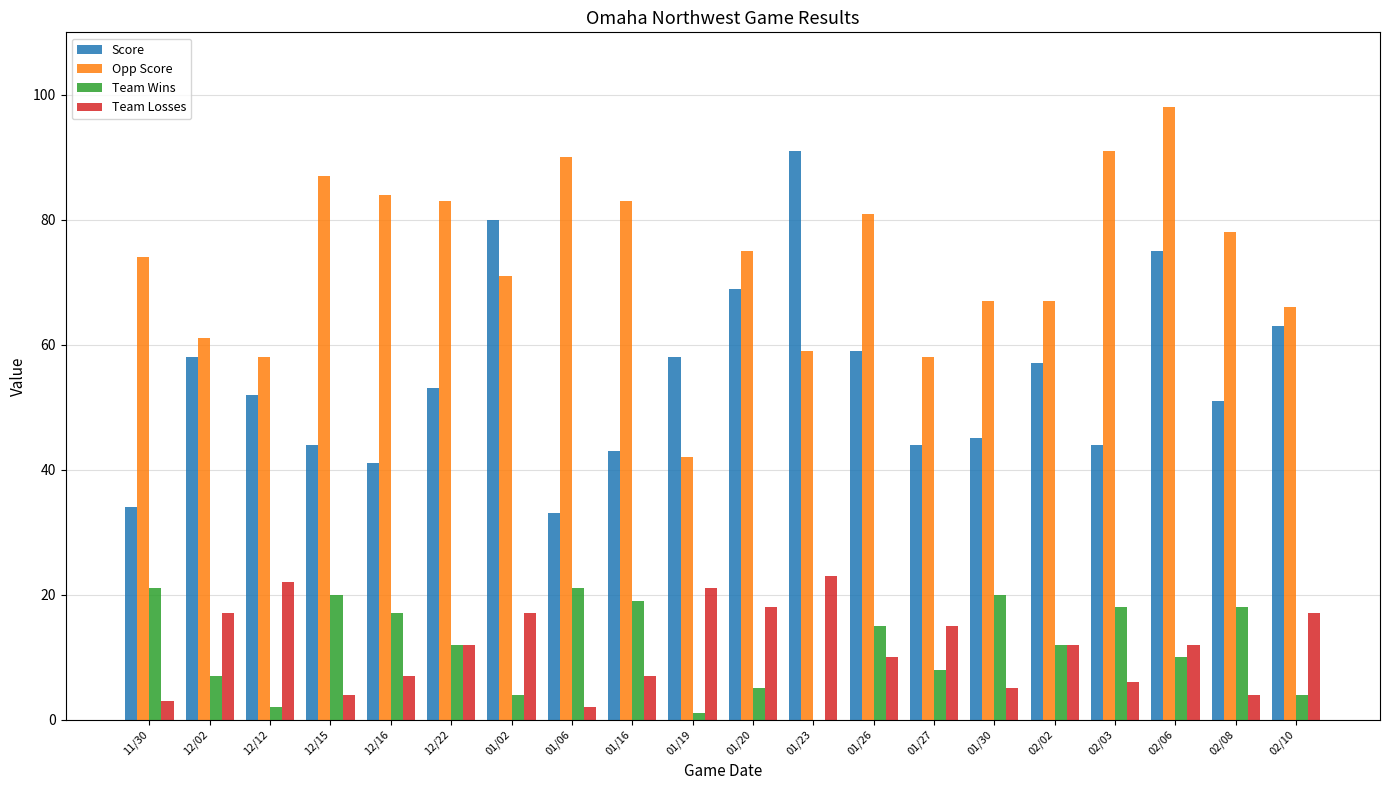

The Team Losses series shows 5 at 01/30. True or false?

True